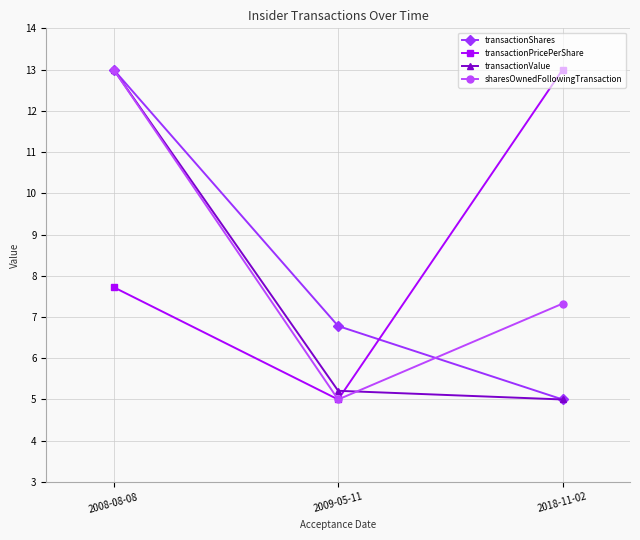

Which series has the largest total across all categories?

transactionPricePerShare